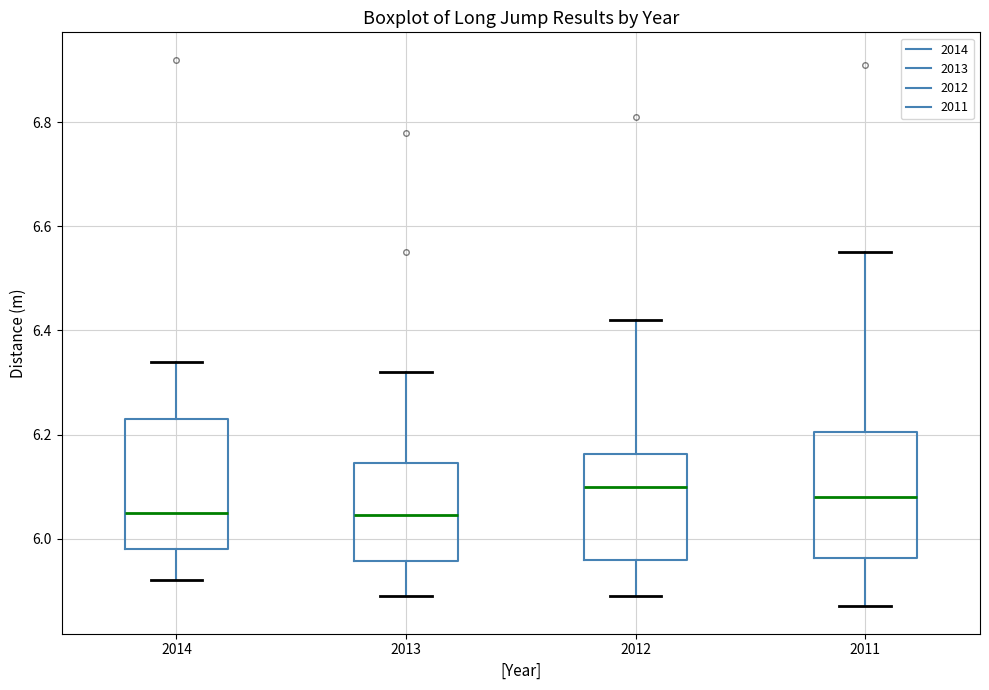

Reading left to right, read every box against the y-axis: the position of its median line, the range the box covers, and the ends of its whiskers. The values are not printed on the chart, so give them approximately, as read against the axis.

2014: median 6.06, box 5.98 to 6.24, whiskers 5.92 to 6.34
2013: median 6.04, box 5.96 to 6.14, whiskers 5.90 to 6.32
2012: median 6.10, box 5.96 to 6.16, whiskers 5.90 to 6.42
2011: median 6.08, box 5.96 to 6.20, whiskers 5.88 to 6.56